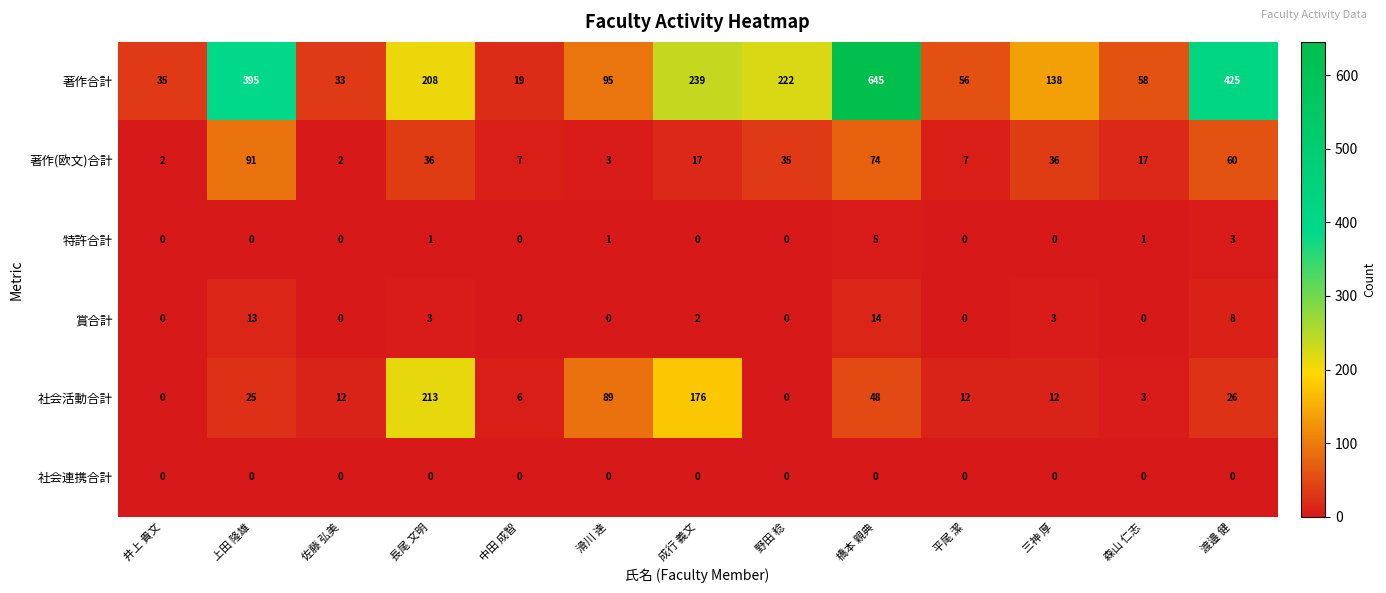

List the series in order of their peak value, highest first.

著作合計, 社会活動合計, 著作(欧文)合計, 賞合計, 特許合計, 社会連携合計